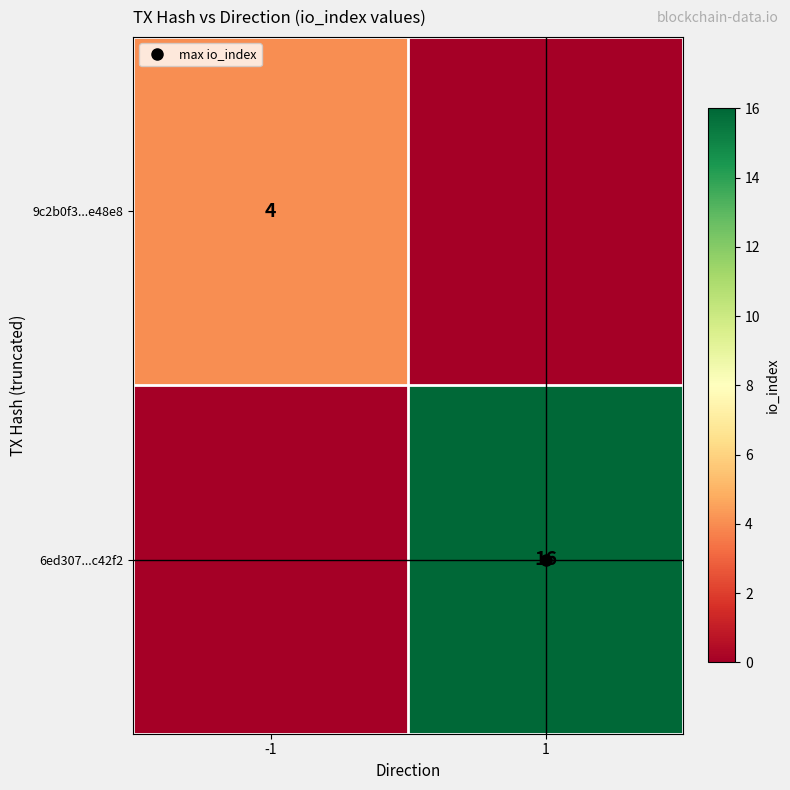

What is the total value across all series at 1?

16